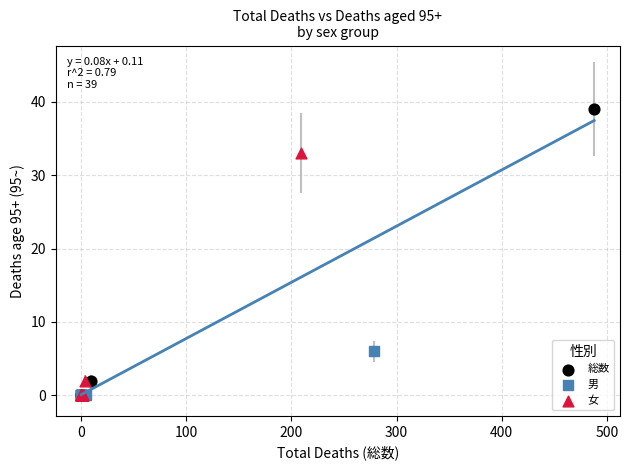

Which series has the largest Y range (max minus min)?

総数